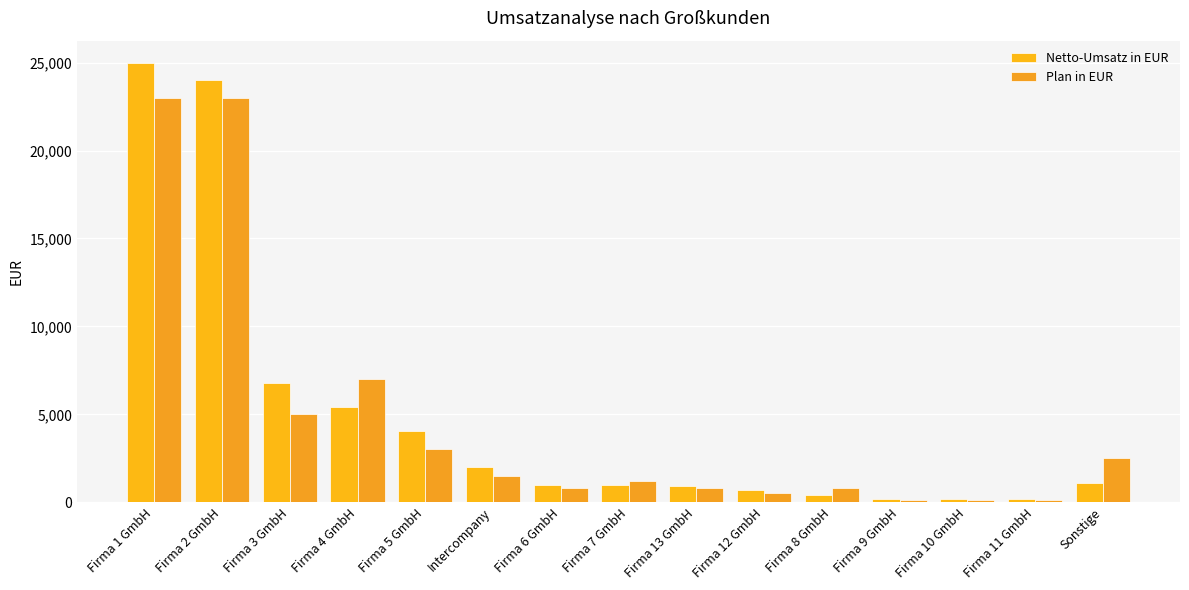

Are the bars horizontal?

No